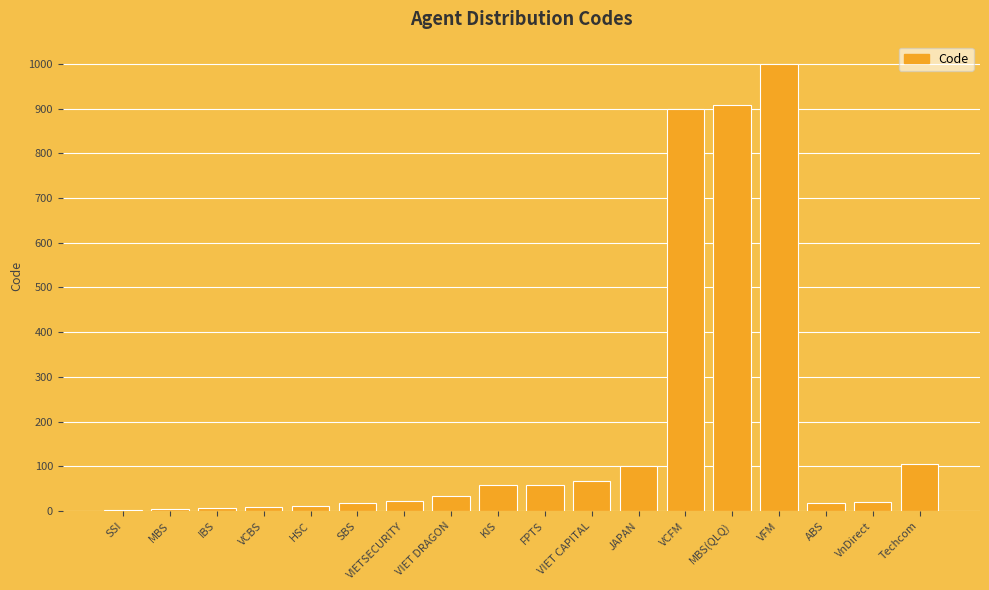

Read the value at VIET DRAGON, to the nearest 50.

50